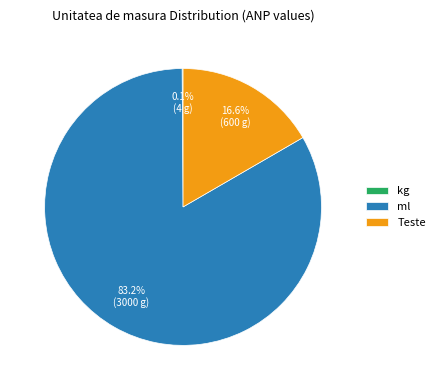

Which category has the biggest portion of the pie?

ml